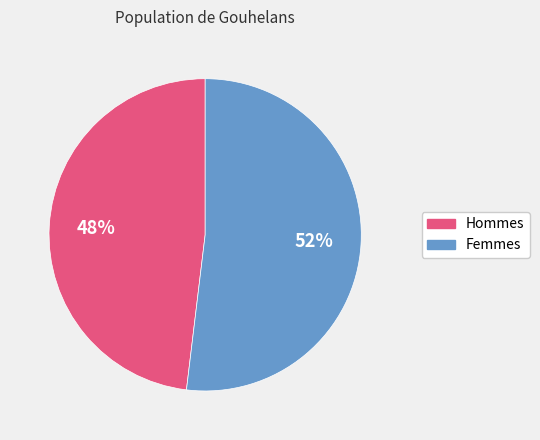

Does any single category account for the majority?

Yes